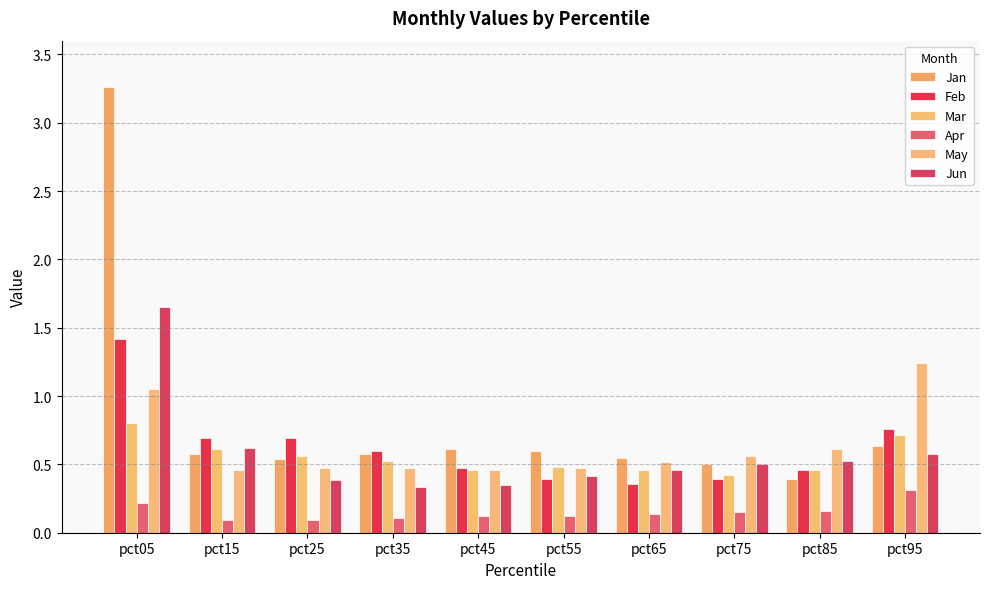

Reading right to left, what are all the values shown in this chart?

Jan: 0.6	0.4	0.5	0.5	0.6	0.6	0.6	0.5	0.6	3.3
Feb: 0.8	0.5	0.4	0.4	0.4	0.5	0.6	0.7	0.7	1.4
Mar: 0.7	0.5	0.4	0.5	0.5	0.5	0.5	0.6	0.6	0.8
Apr: 0.3	0.2	0.1	0.1	0.1	0.1	0.1	0.1	0.1	0.2
May: 1.2	0.6	0.6	0.5	0.5	0.5	0.5	0.5	0.5	1.1
Jun: 0.6	0.5	0.5	0.5	0.4	0.3	0.3	0.4	0.6	1.7